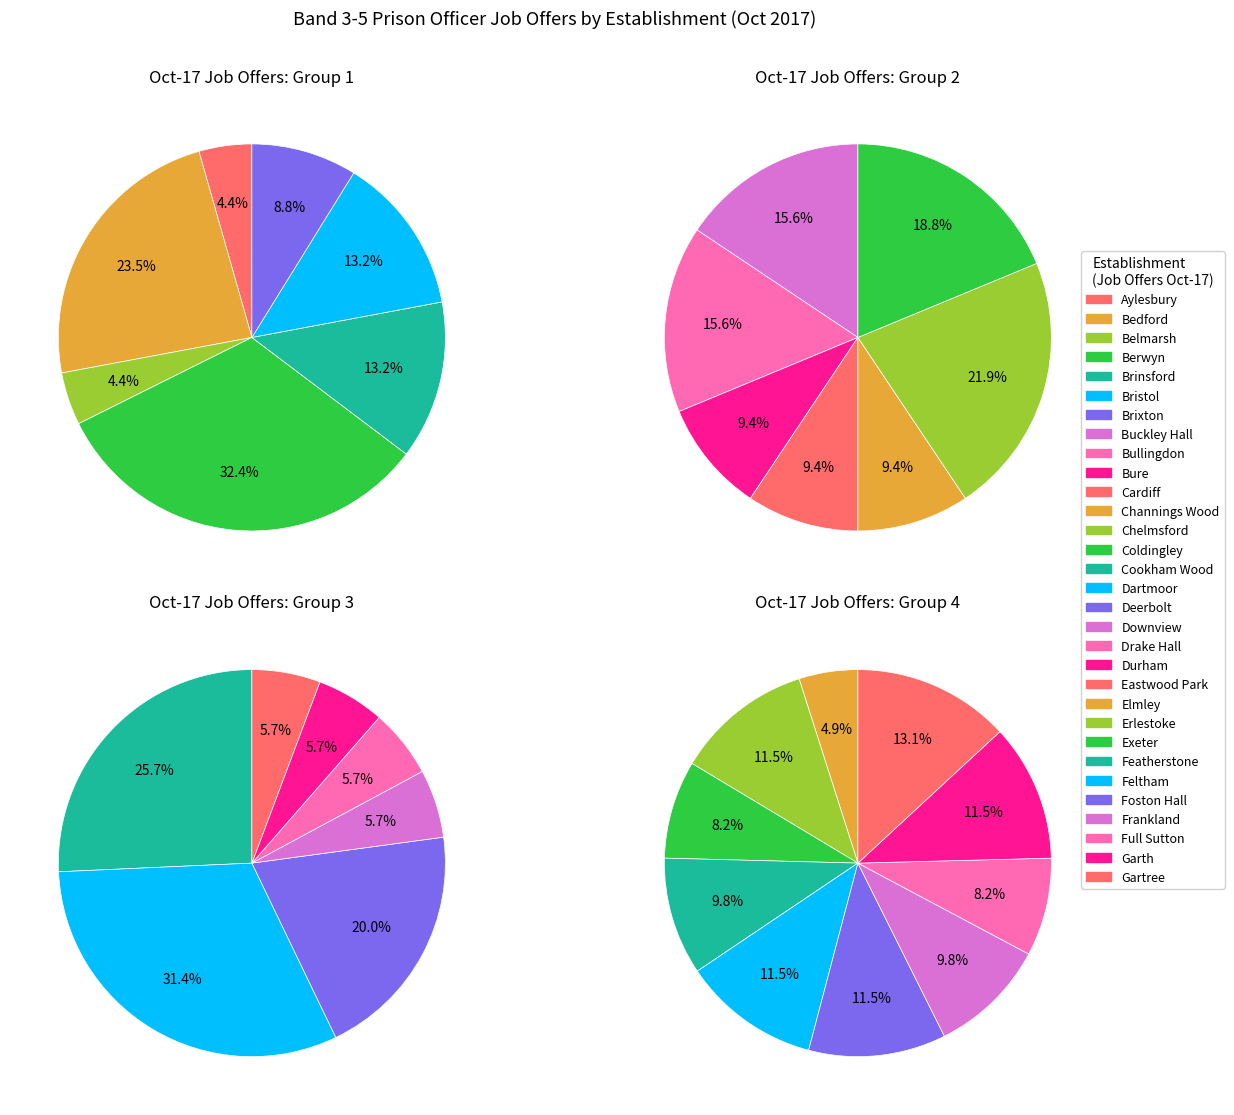

Is the sum of Brinsford and Ford greater than half?

No